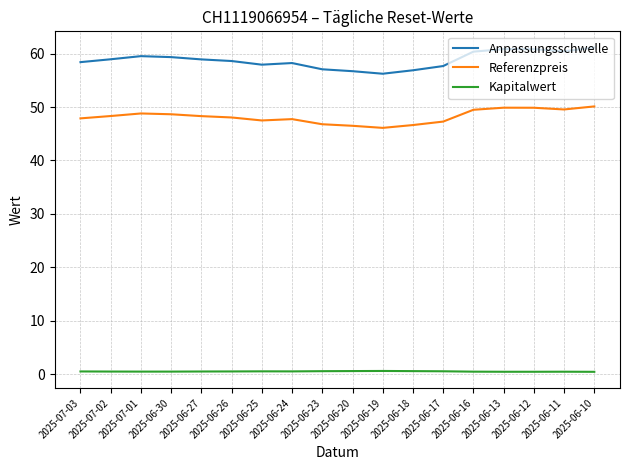

True or false: Referenzpreis and Kapitalwert cross at least once.

False